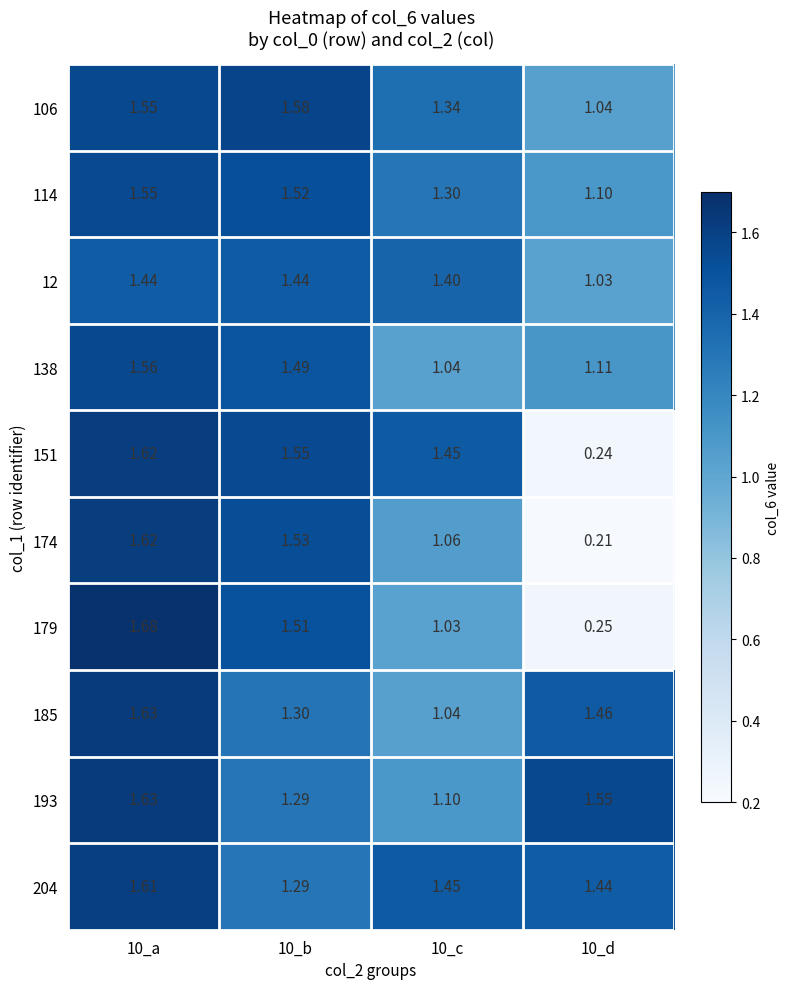

Is the value of 204 at 10_c greater than the value of 193 at 10_d?

No